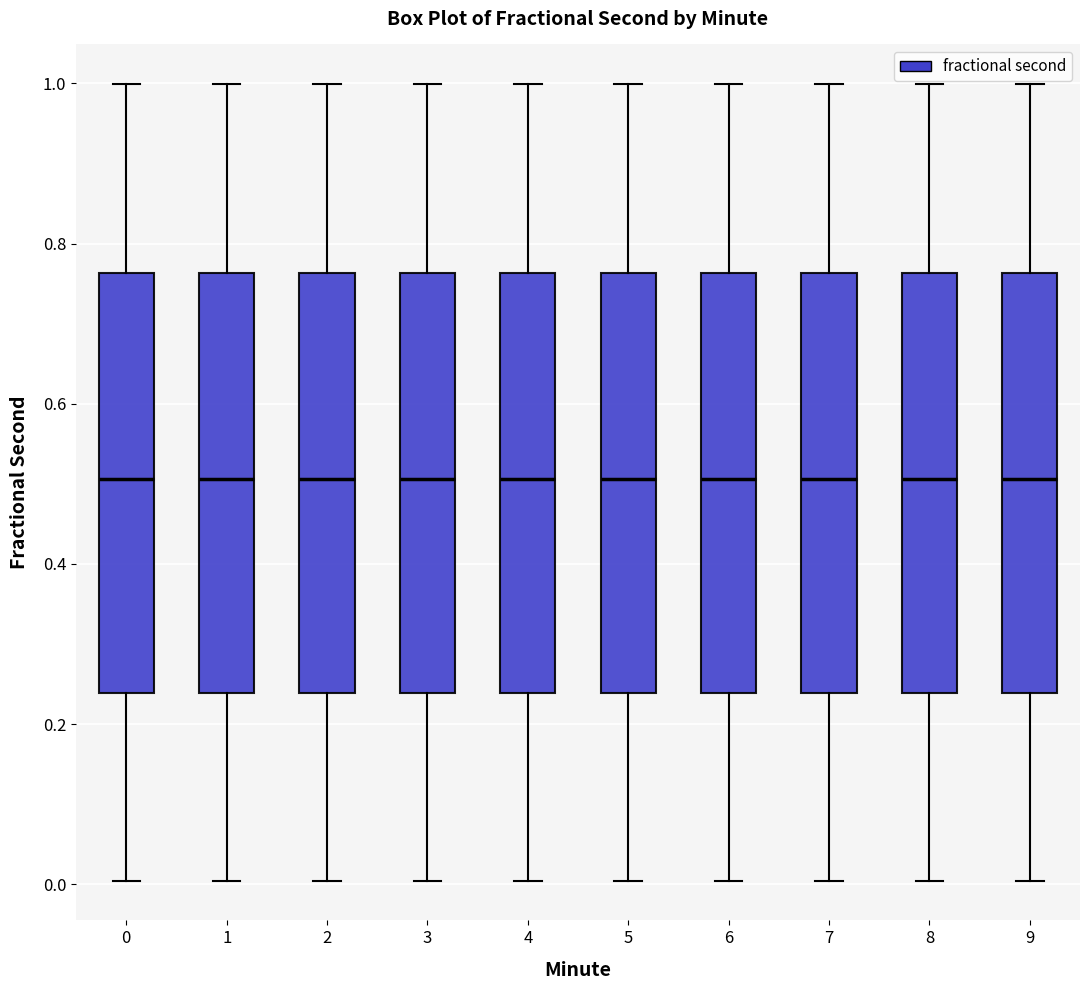

Reading left to right, read every box against the y-axis: the position of its median line, the range the box covers, and the ends of its whiskers. The values are not printed on the chart, so give them approximately, as read against the axis.

0: median 0.50, box 0.24 to 0.76, whiskers 0.00 to 1.00
1: median 0.50, box 0.24 to 0.76, whiskers 0.00 to 1.00
2: median 0.50, box 0.24 to 0.76, whiskers 0.00 to 1.00
3: median 0.50, box 0.24 to 0.76, whiskers 0.00 to 1.00
4: median 0.50, box 0.24 to 0.76, whiskers 0.00 to 1.00
5: median 0.50, box 0.24 to 0.76, whiskers 0.00 to 1.00
6: median 0.50, box 0.24 to 0.76, whiskers 0.00 to 1.00
7: median 0.50, box 0.24 to 0.76, whiskers 0.00 to 1.00
8: median 0.50, box 0.24 to 0.76, whiskers 0.00 to 1.00
9: median 0.50, box 0.24 to 0.76, whiskers 0.00 to 1.00